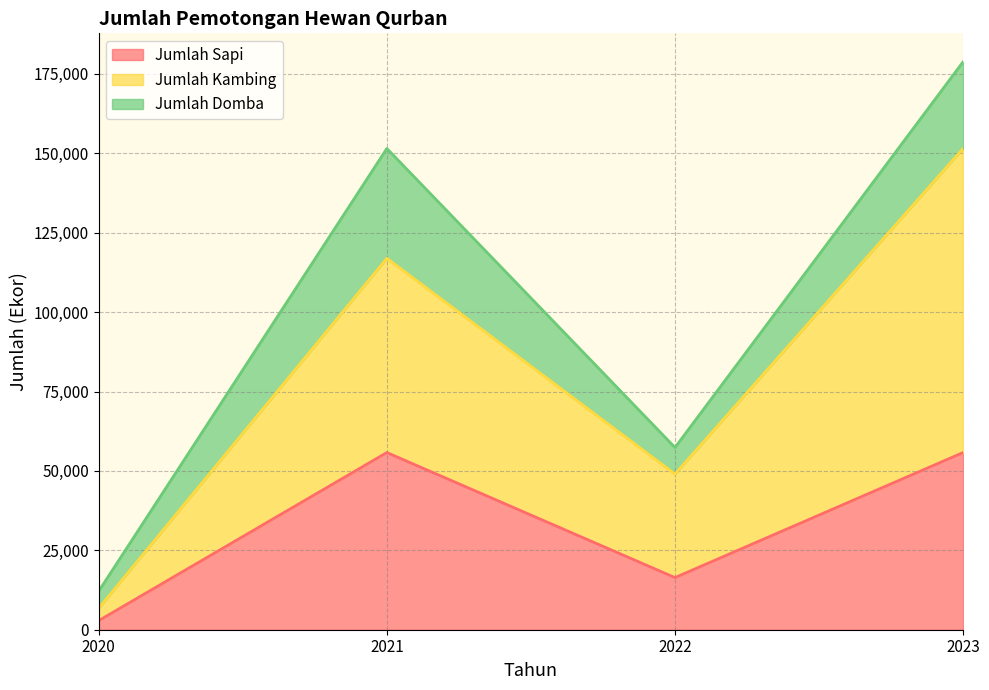

True or false: Jumlah Kambing and Jumlah Sapi intersect in this chart.

False